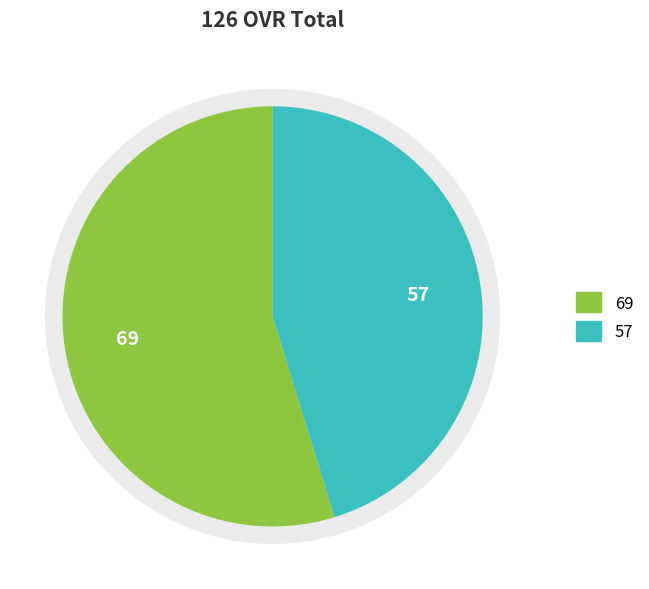

To the nearest percent, what is the average slice percentage?

50%